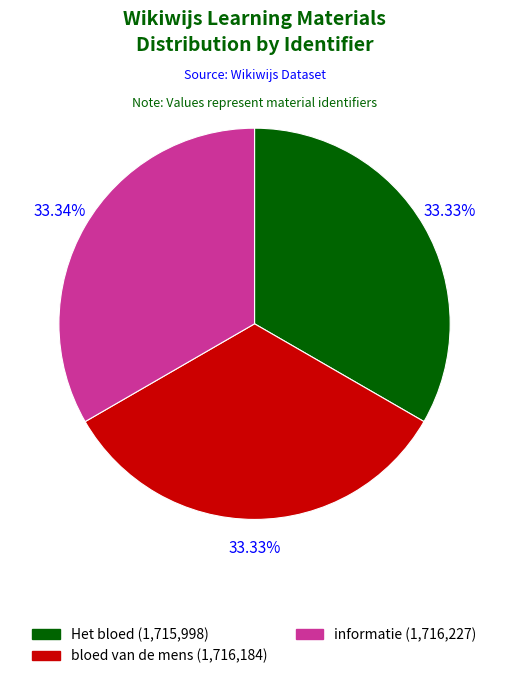

Approximately how many times larger is the value at bloed van de mens (1,716,184) compared to Het bloed (1,715,998)?

1.0